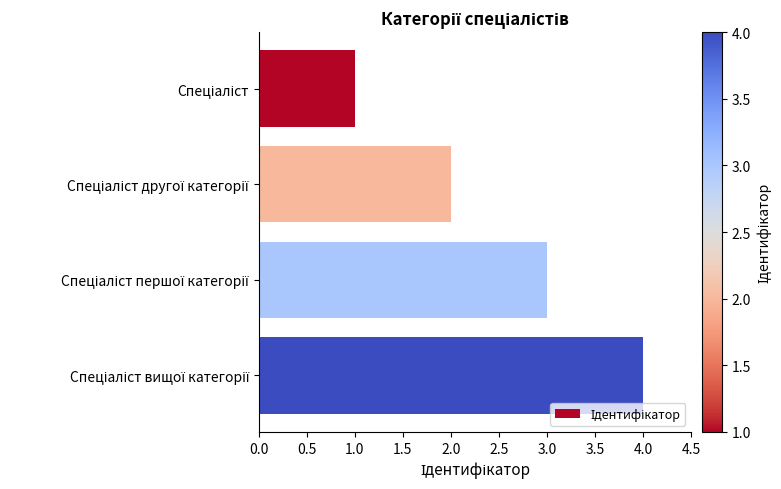

Are the bars horizontal?

Yes